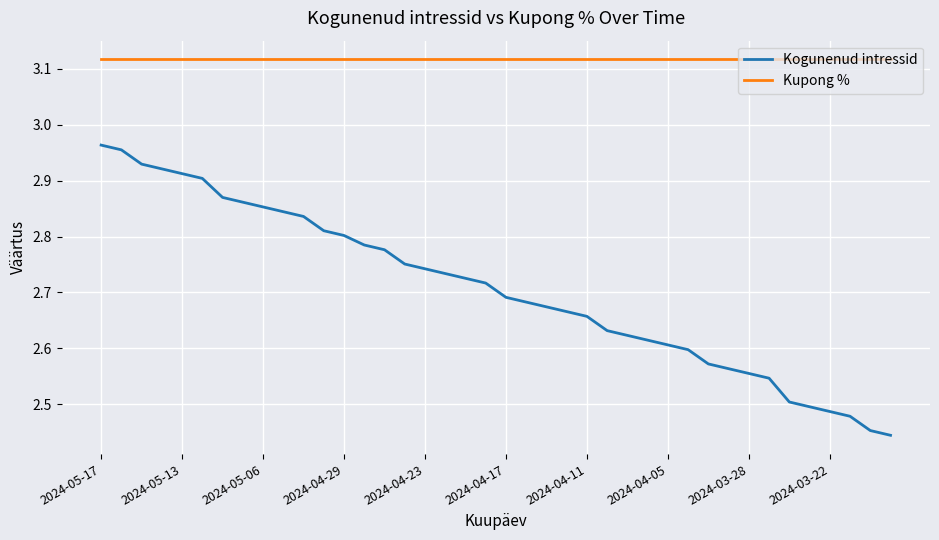

True or false: Kogunenud intressid and Kupong % intersect in this chart.

False